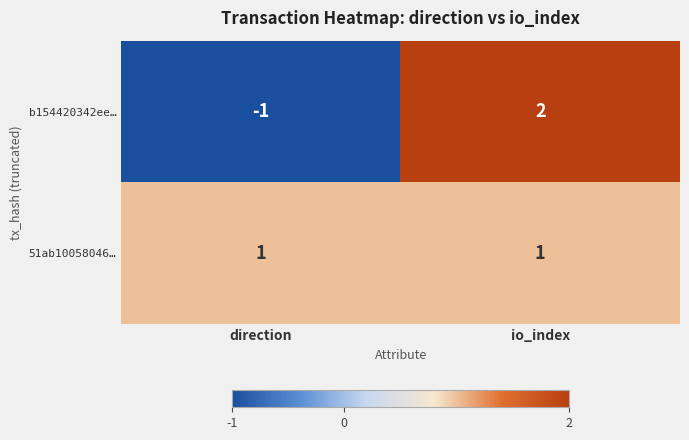

At which label does b154420342ee… reach its peak?

io_index